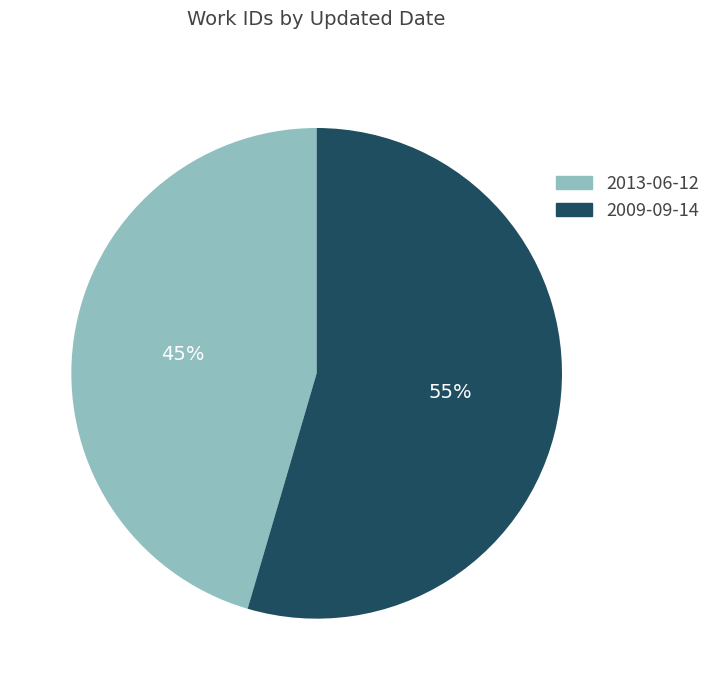

How many segments does this pie chart have?

2